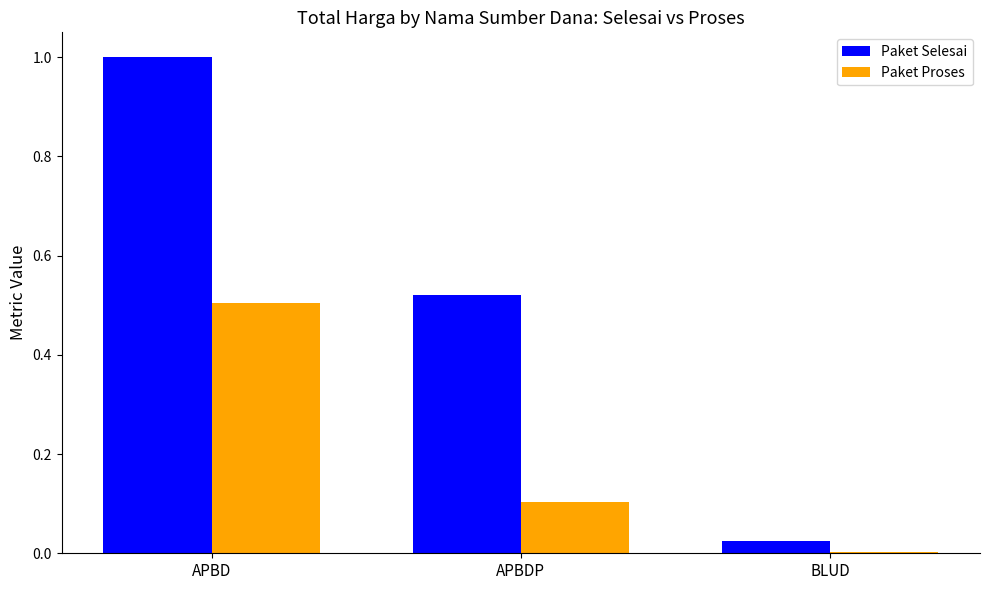

The Paket Selesai series shows 0.5 at APBDP. True or false?

True